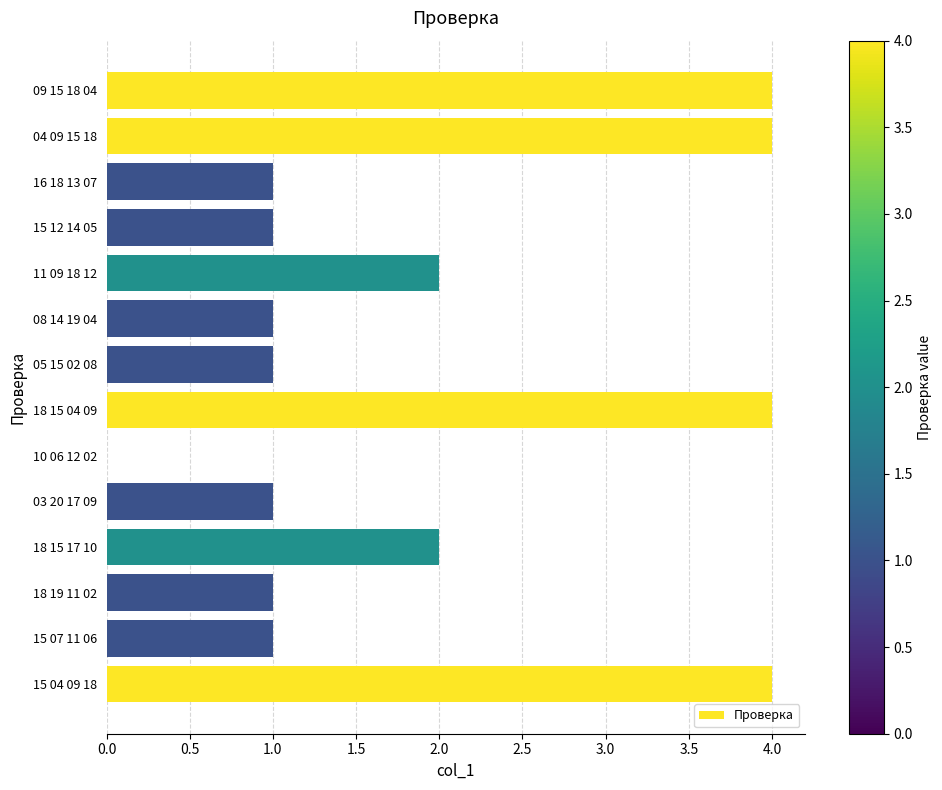

What is the average value?

2